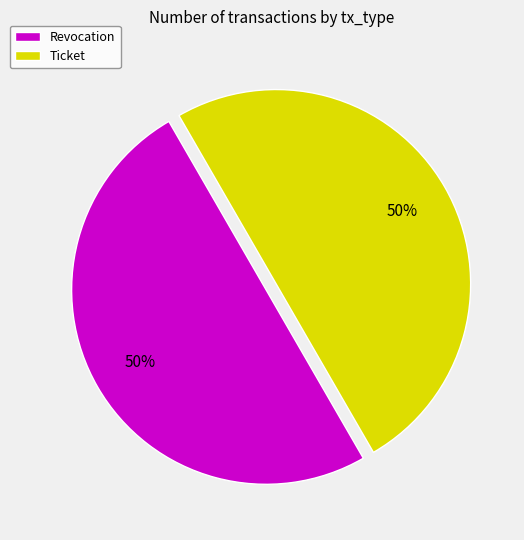

To the nearest percent, what percentage of the pie is Revocation?

50%